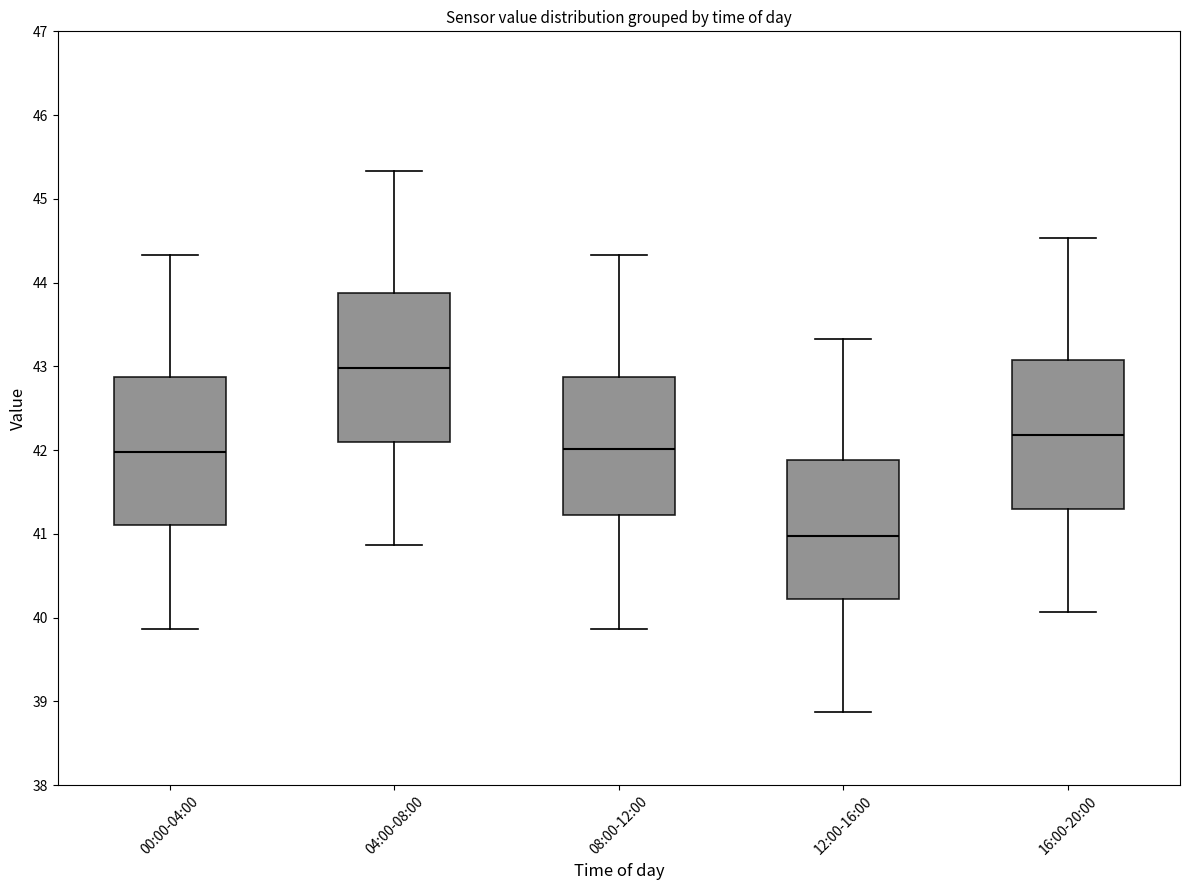

Which box's median line is the lowest?

12:00-16:00